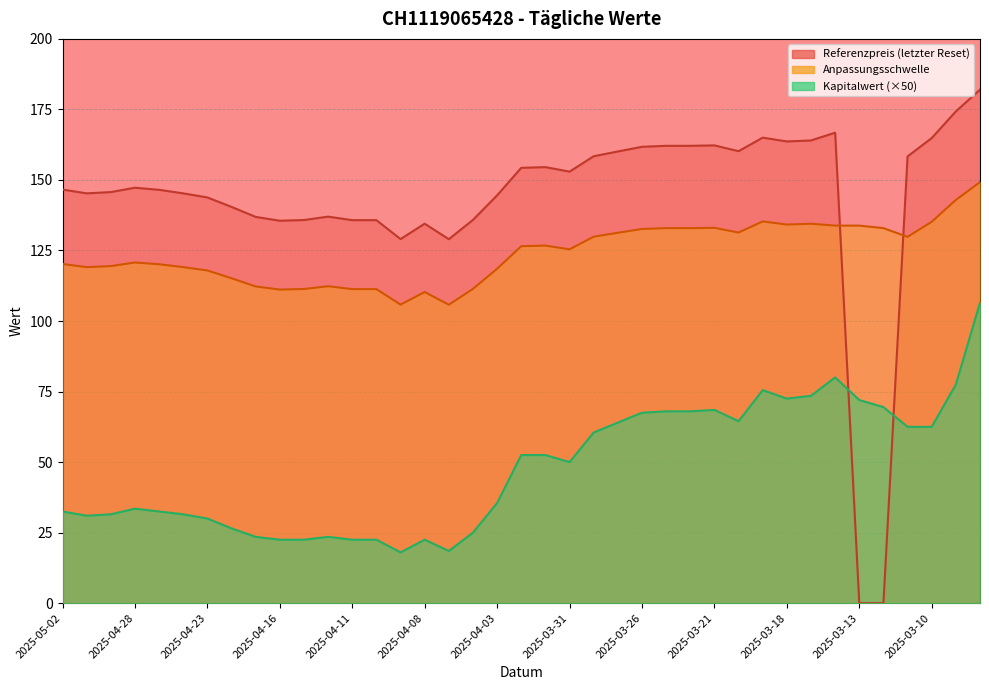

What is the sum of all Referenzpreis (letzter Reset) values?

5578.1